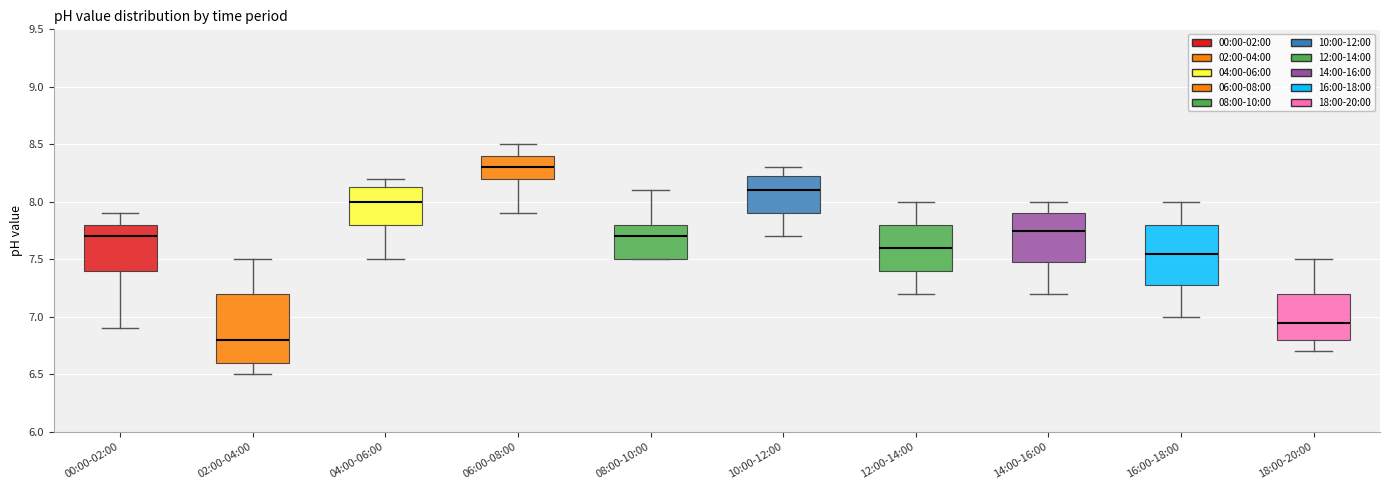

Reading left to right, read every box against the y-axis: the position of its median line, the range the box covers, and the ends of its whiskers. The values are not printed on the chart, so give them approximately, as read against the axis.

00:00-02:00: median 7.70, box 7.40 to 7.80, whiskers 6.90 to 7.90
02:00-04:00: median 6.80, box 6.60 to 7.20, whiskers 6.50 to 7.50
04:00-06:00: median 8.00, box 7.80 to 8.15, whiskers 7.50 to 8.20
06:00-08:00: median 8.30, box 8.20 to 8.40, whiskers 7.90 to 8.50
08:00-10:00: median 7.70, box 7.50 to 7.80, whiskers 7.50 to 8.10
10:00-12:00: median 8.10, box 7.90 to 8.25, whiskers 7.70 to 8.30
12:00-14:00: median 7.60, box 7.40 to 7.80, whiskers 7.20 to 8.00
14:00-16:00: median 7.75, box 7.50 to 7.90, whiskers 7.20 to 8.00
16:00-18:00: median 7.55, box 7.30 to 7.80, whiskers 7.00 to 8.00
18:00-20:00: median 6.95, box 6.80 to 7.20, whiskers 6.70 to 7.50